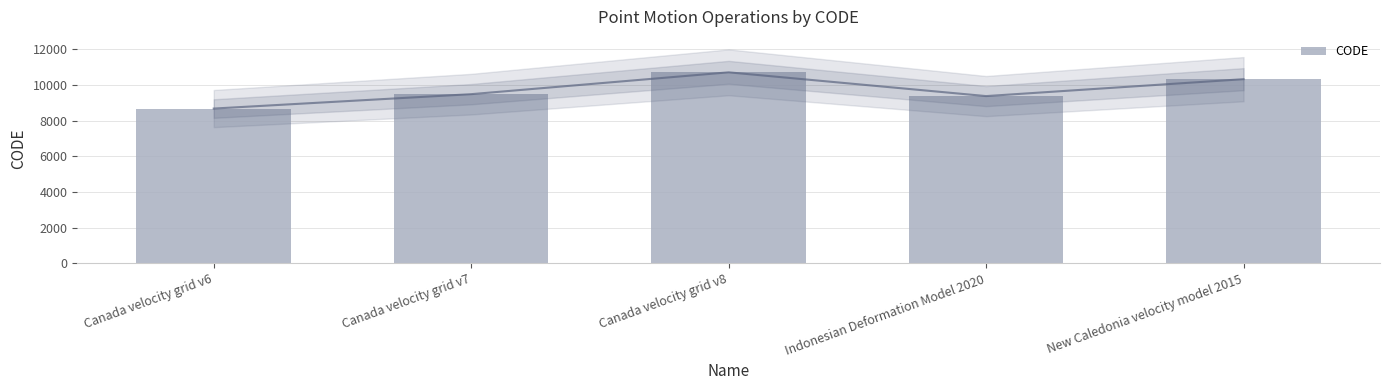

Rank the categories by value from lowest to highest.

Canada velocity grid v6, Indonesian Deformation Model 2020, Canada velocity grid v7, New Caledonia velocity model 2015, Canada velocity grid v8